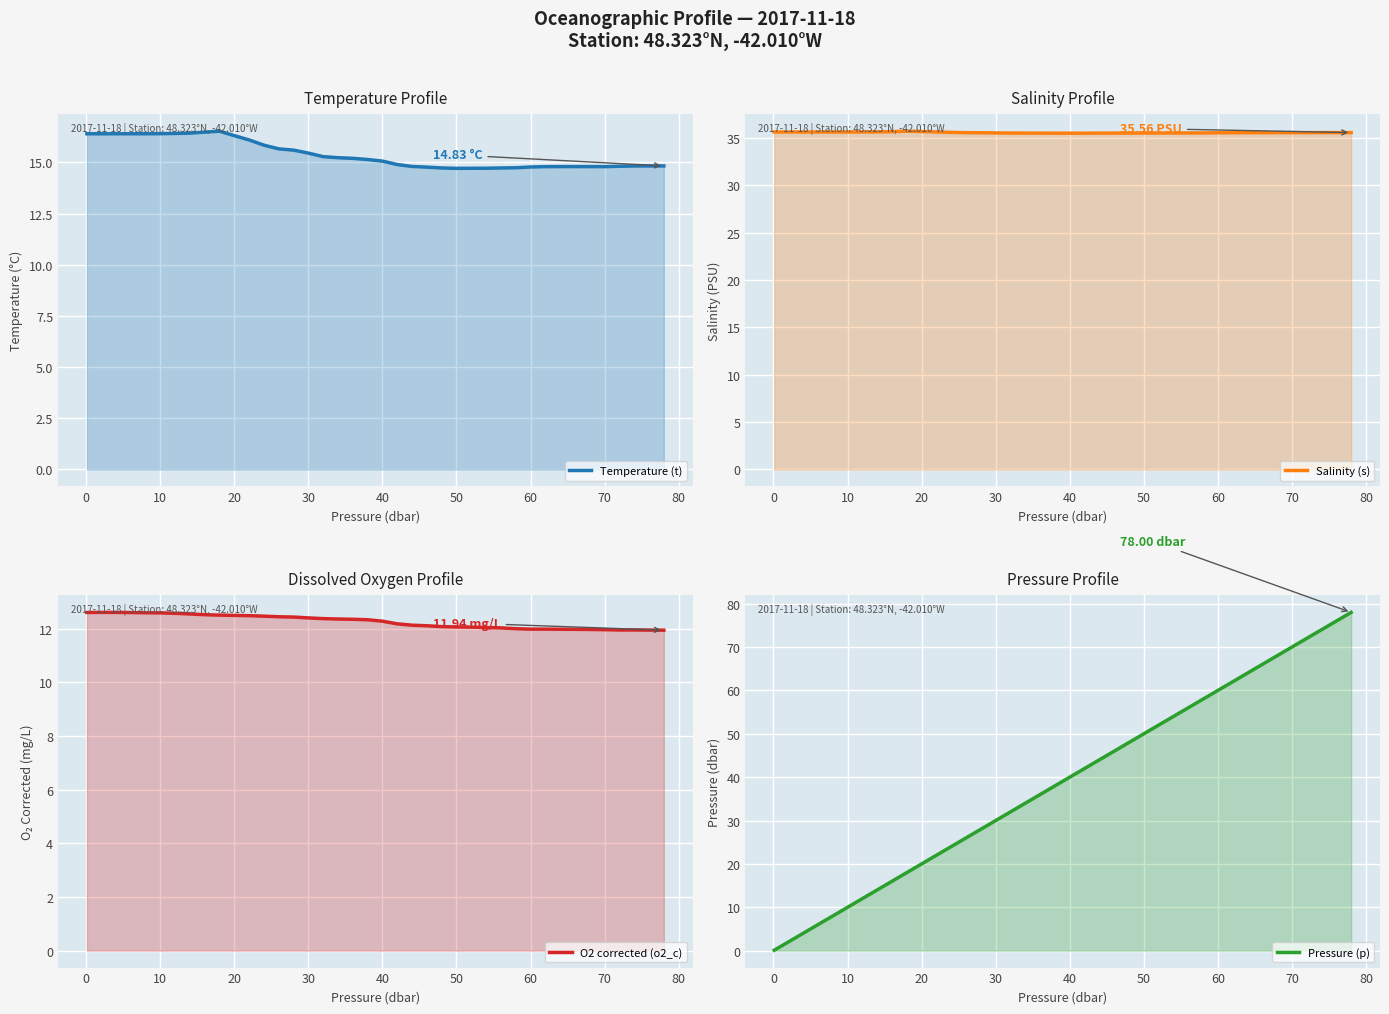

At how many categories does at least one series exceed 70?

4